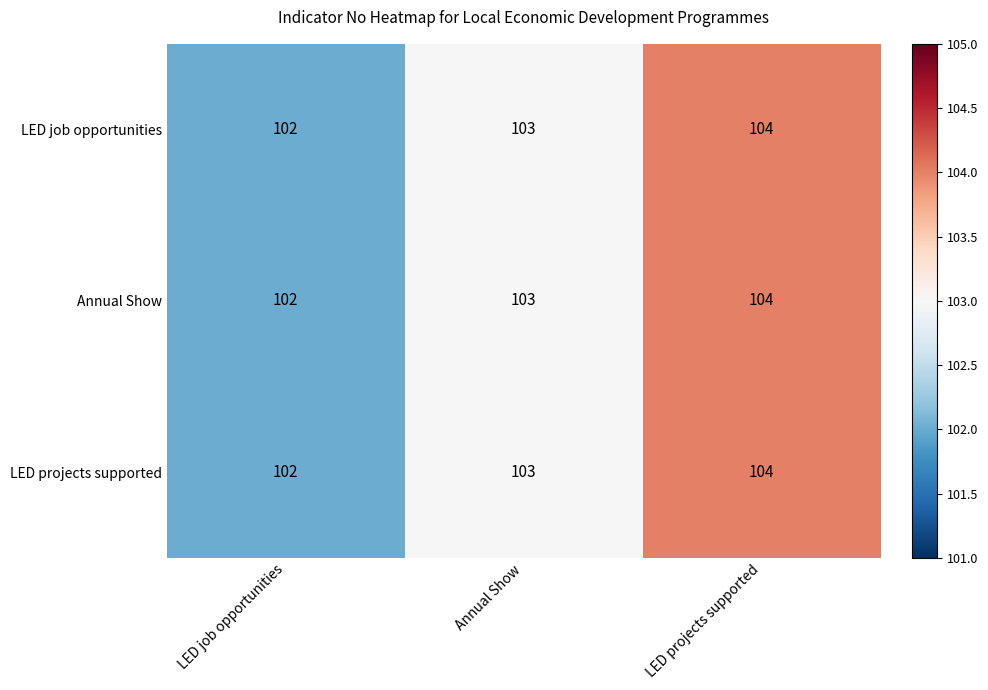

What is the average value of the LED projects supported series?

103